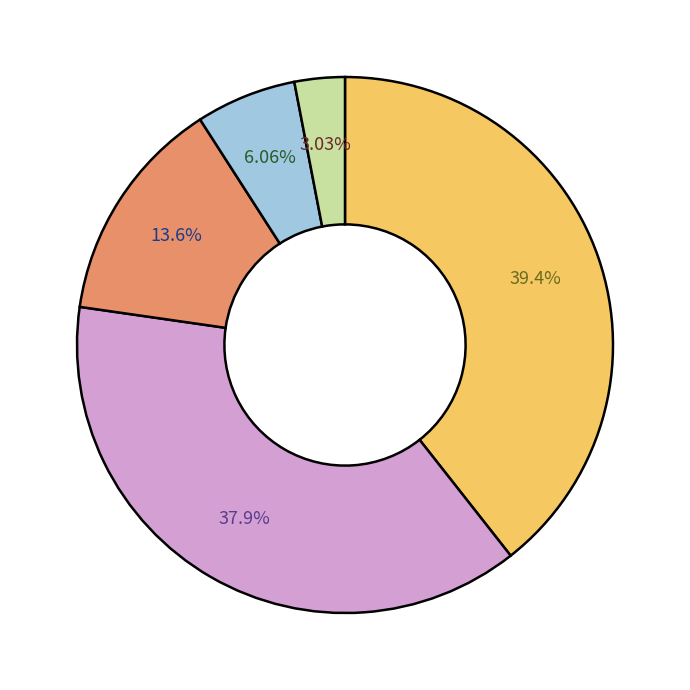

Is there any slice that represents more than half of the pie?

No